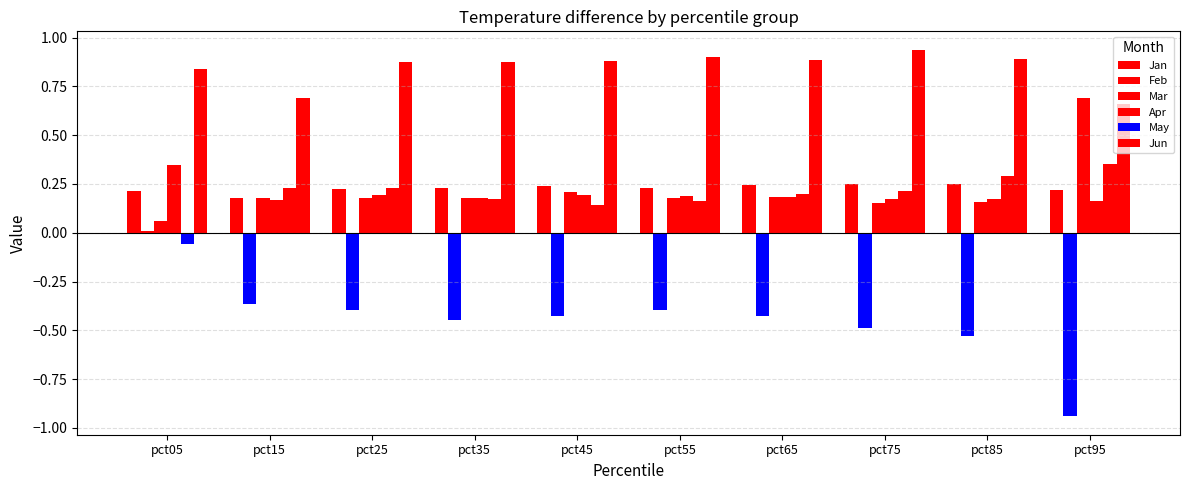

How many data points in Feb are less than 0?

9